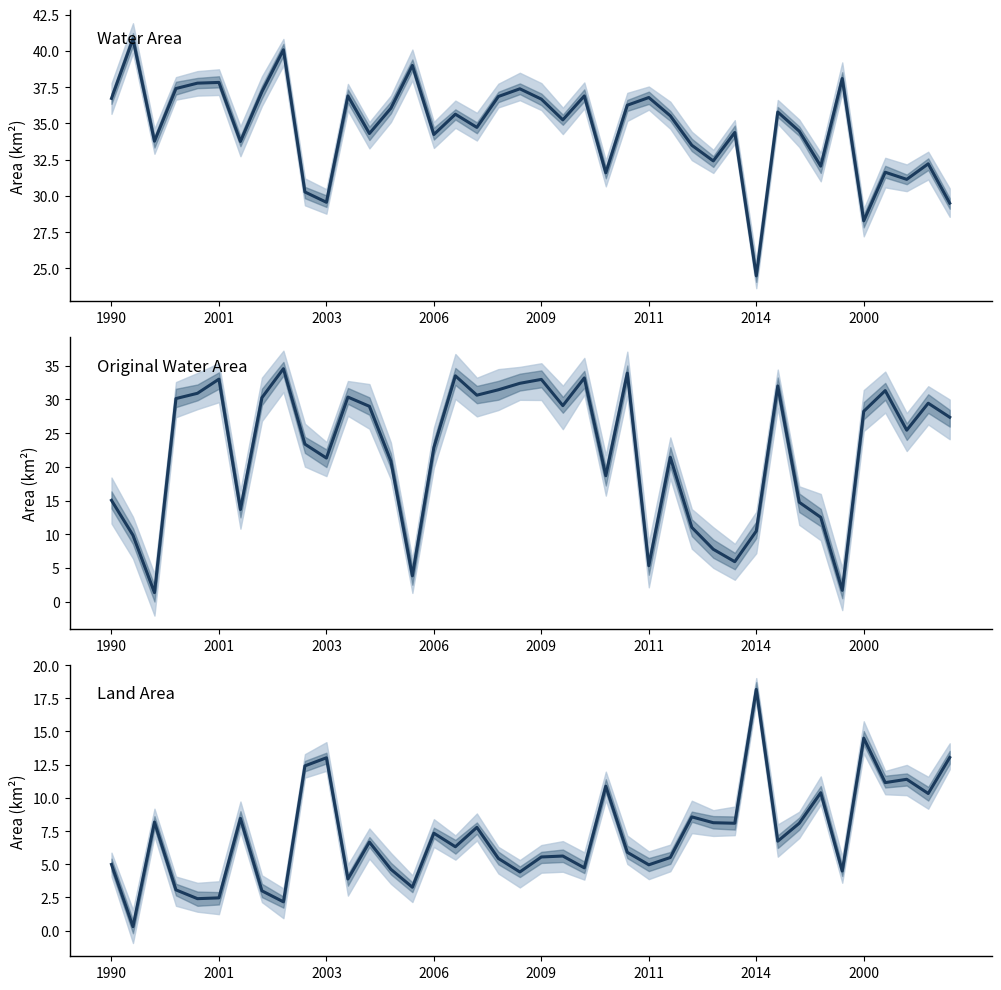

What is the total value across all series at 11?

71.1